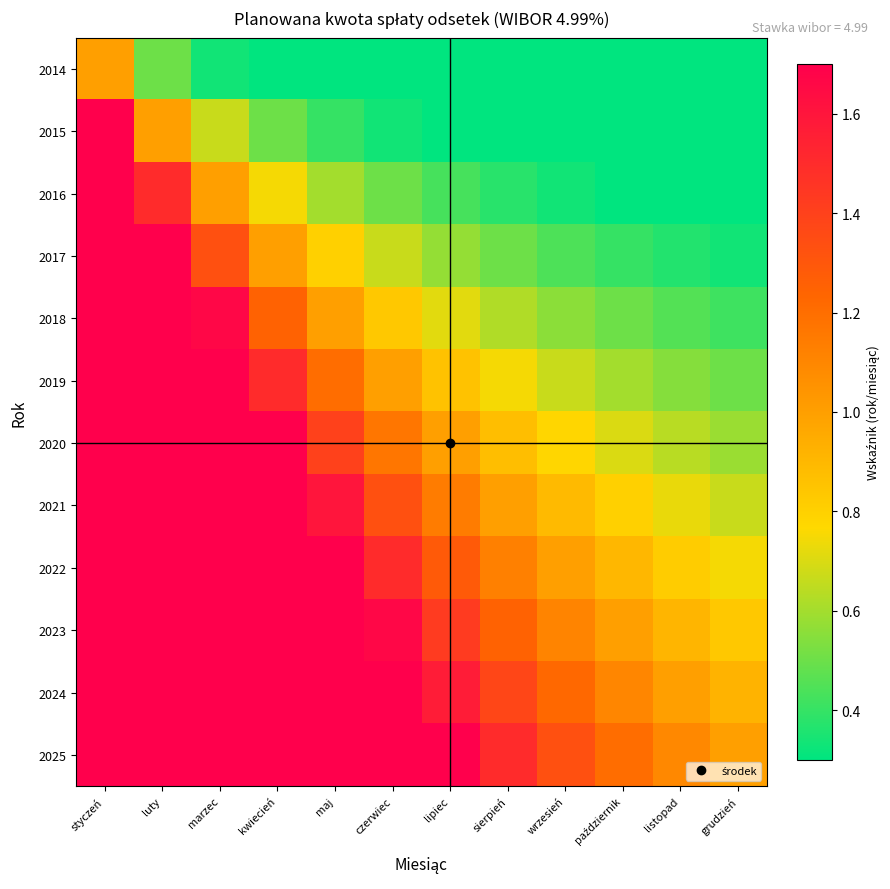

What is the smallest value displayed?

0.1